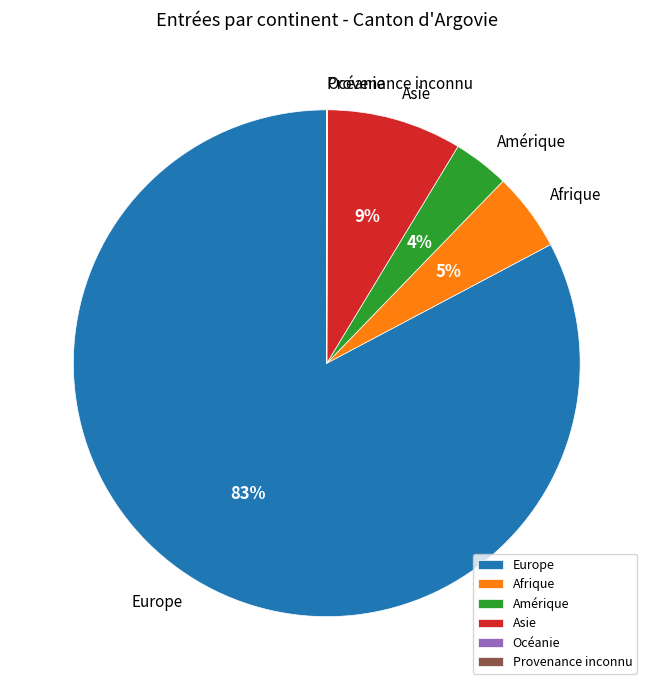

Is there any slice that represents more than half of the pie?

Yes